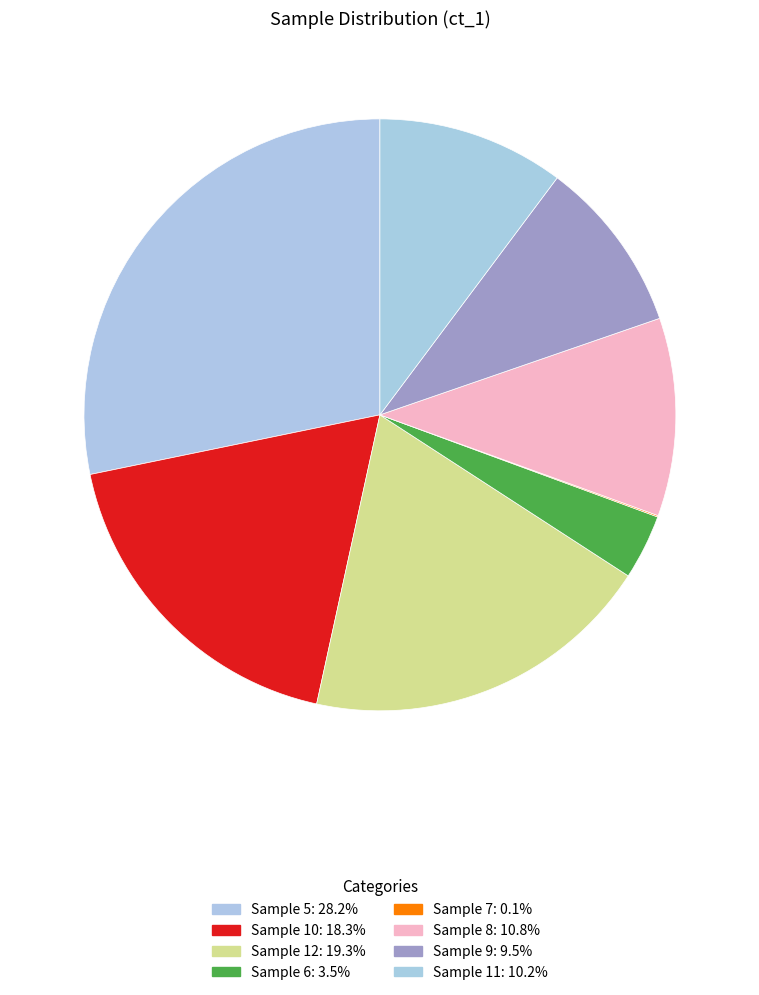

Which category has the biggest portion of the pie?

5